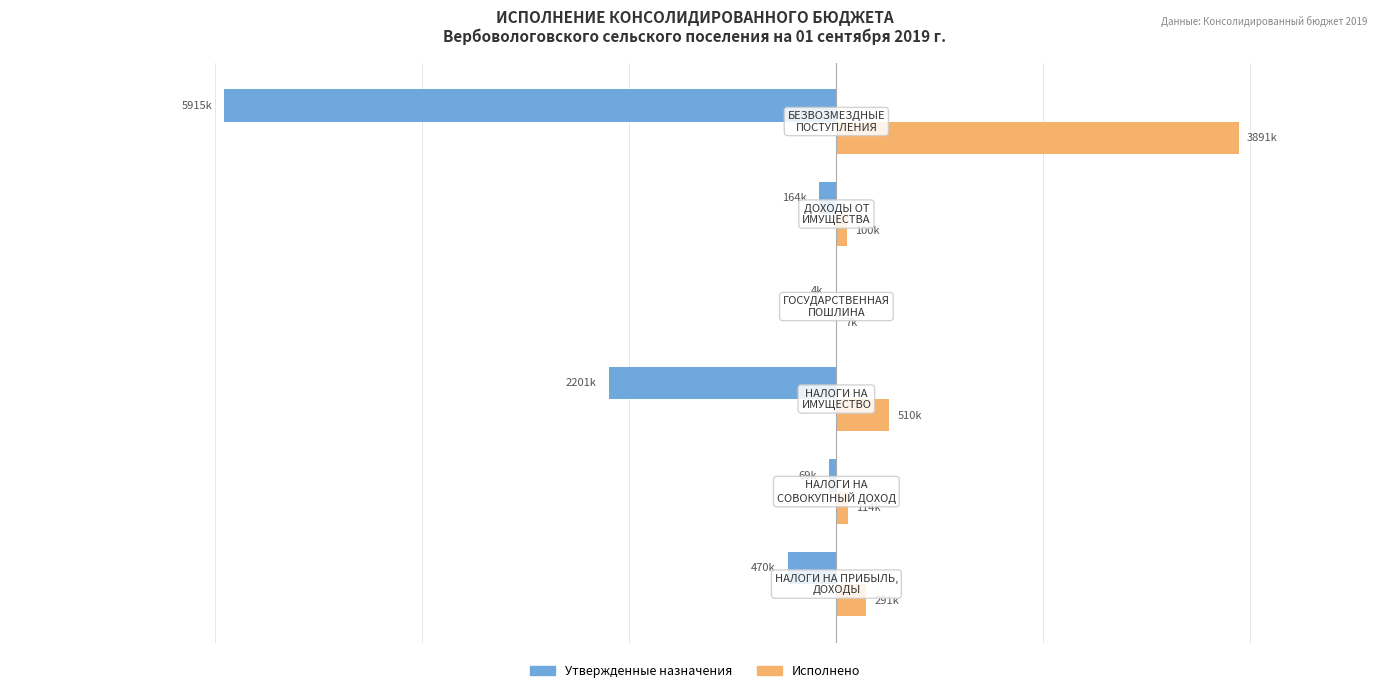

What is the sum of all Утвержденные назначения values?

-8822900.0